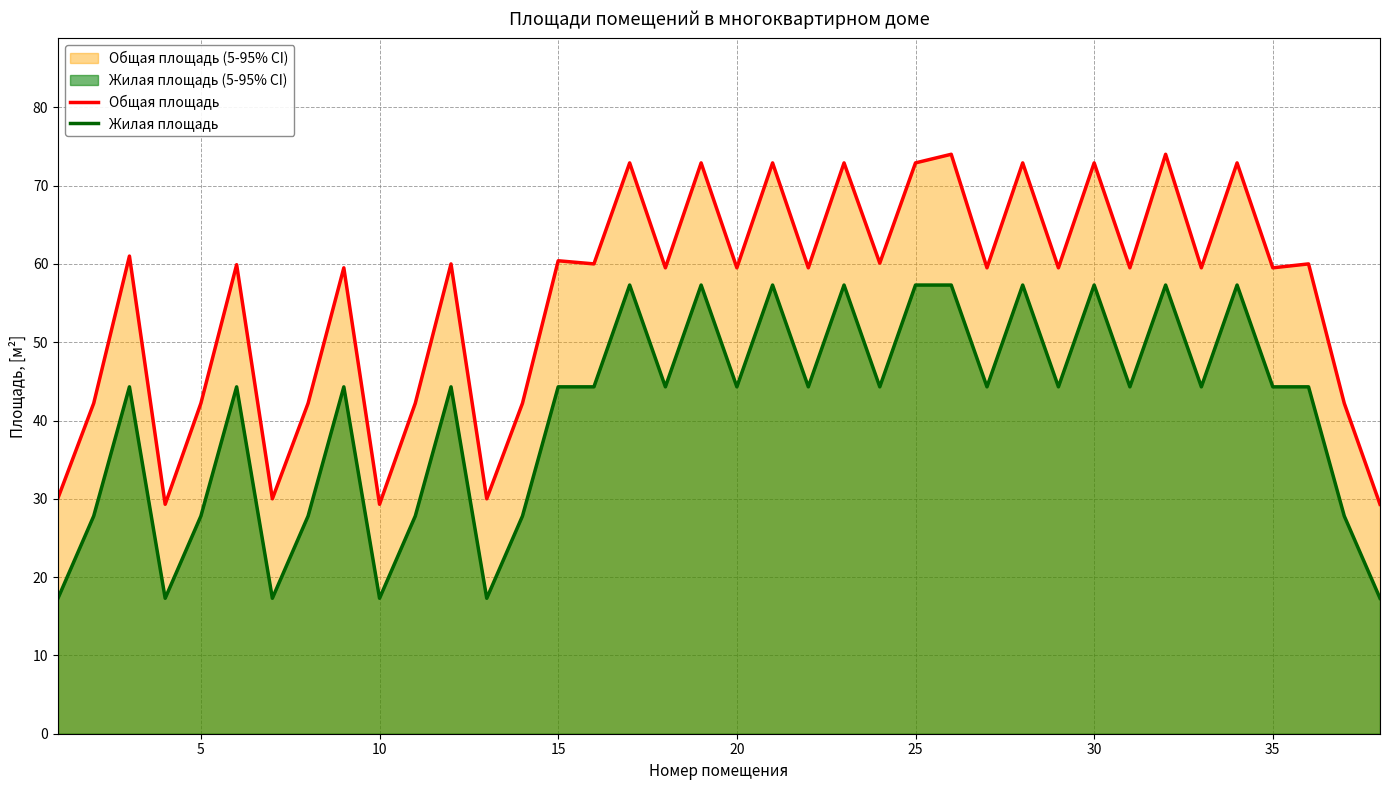

Rank the series by their maximum value, from lowest to highest.

Жилая площадь, Общая площадь